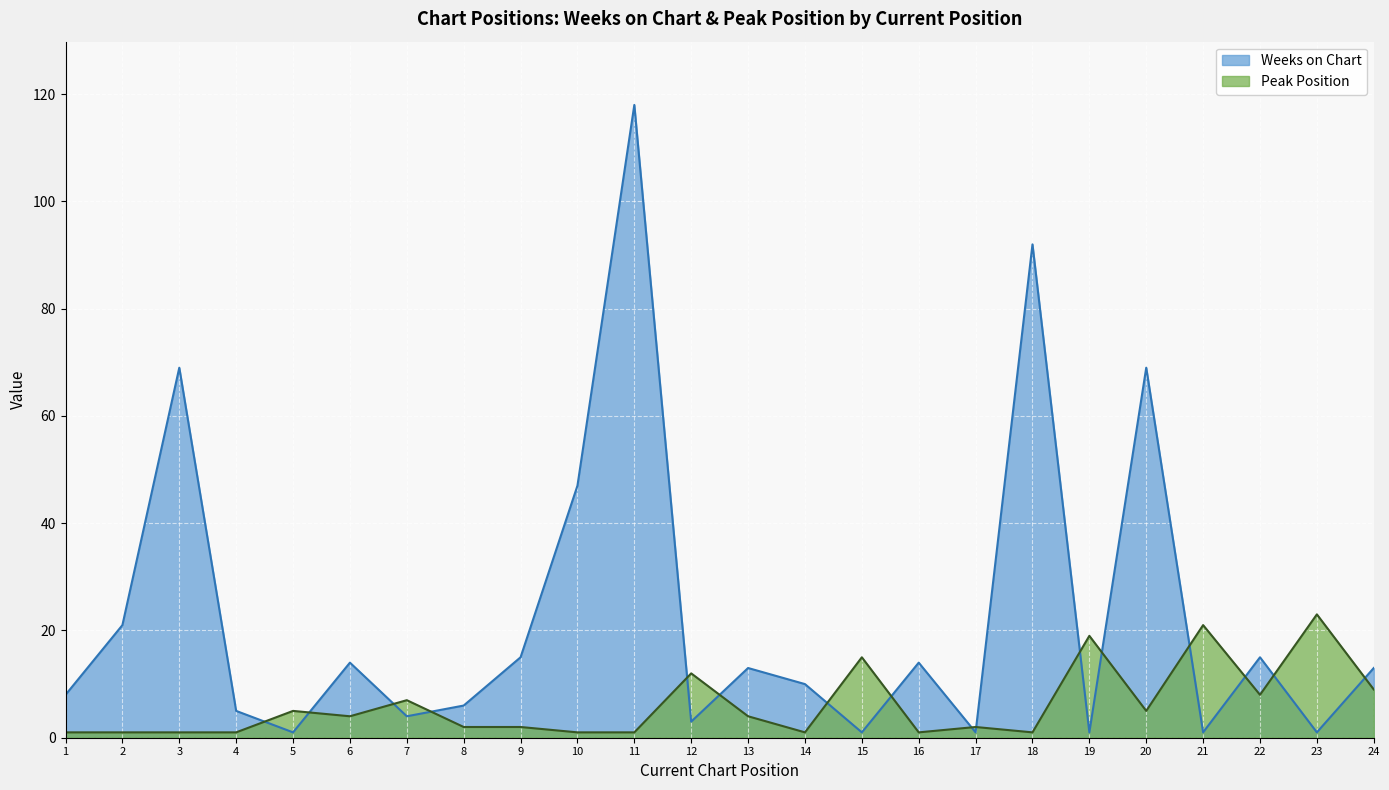

Reading left to right, extract all data points from this chart.

Weeks on Chart: 1=8	2=21	3=69	4=5	5=1	6=14	7=4	8=6	9=15	10=47	11=118	12=3	13=13	14=10	15=1	16=14	17=1	18=92	19=1	20=69	21=1	22=15	23=1	24=13
Peak Position: 1=1	2=1	3=1	4=1	5=5	6=4	7=7	8=2	9=2	10=1	11=1	12=12	13=4	14=1	15=15	16=1	17=2	18=1	19=19	20=5	21=21	22=8	23=23	24=9